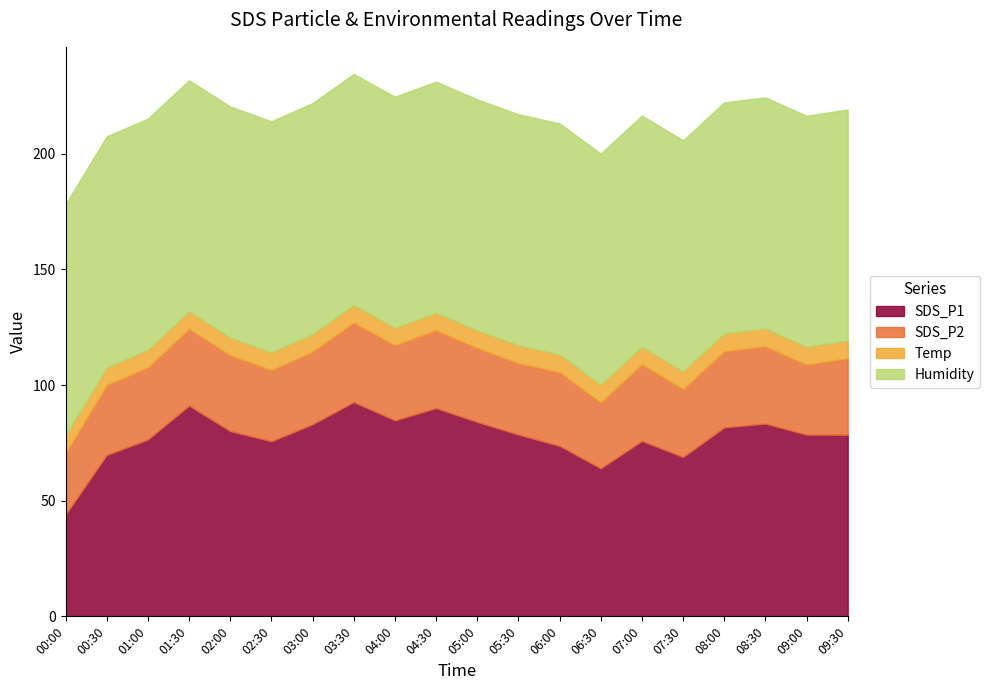

What is the lowest value of the SDS_P1 series?

44.0